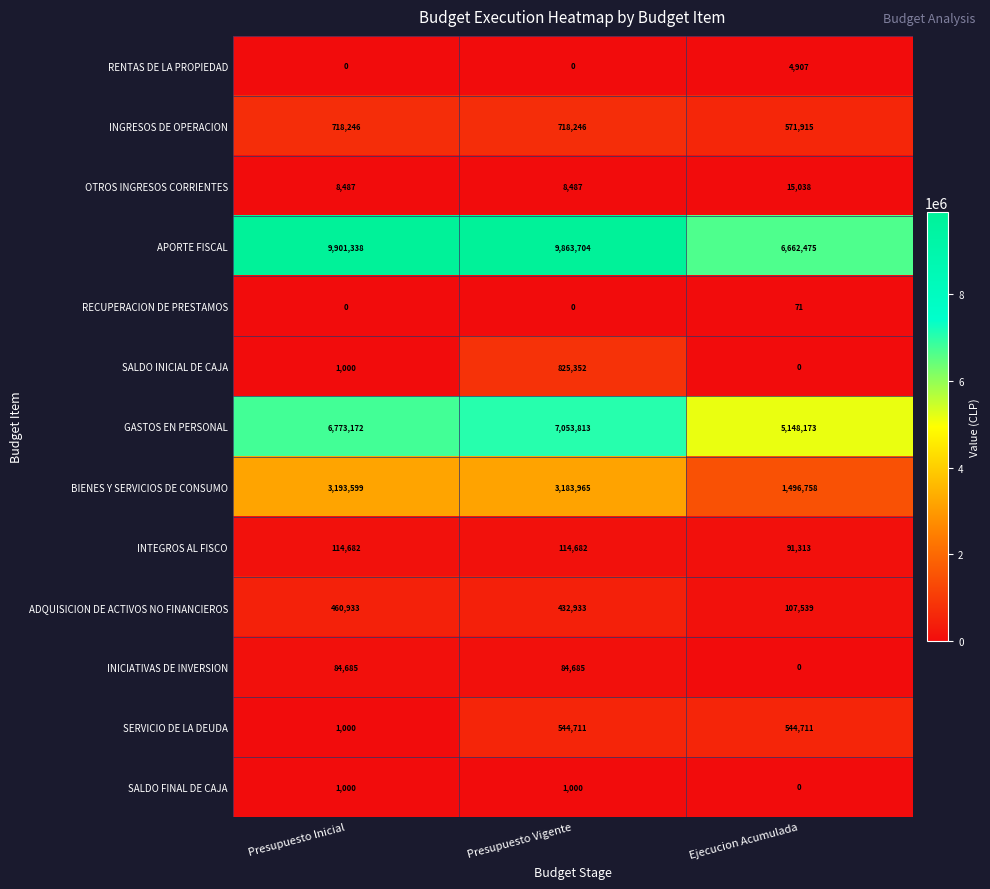

True or false: BIENES Y SERVICIOS DE CONSUMO has a value of 3183965 at Presupuesto Vigente.

True